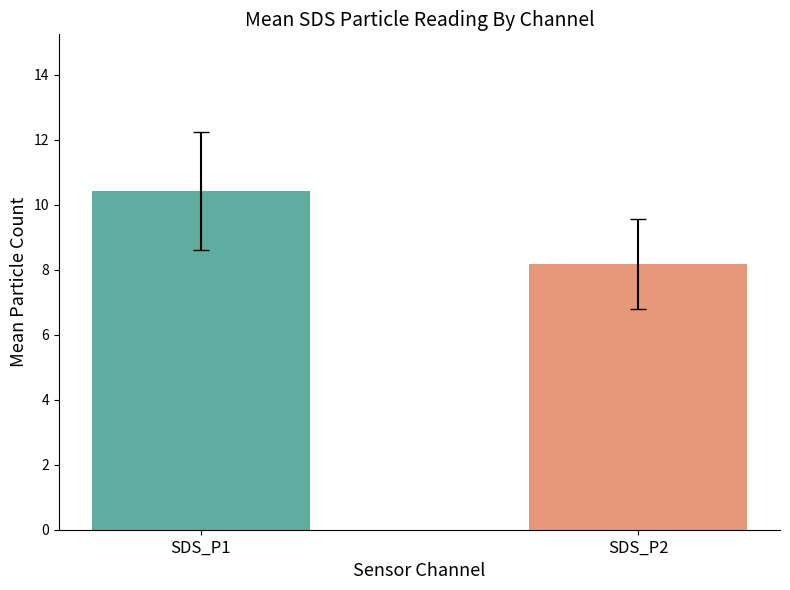

The chart shows a value of 16.0 at SDS_P1. True or false?

False